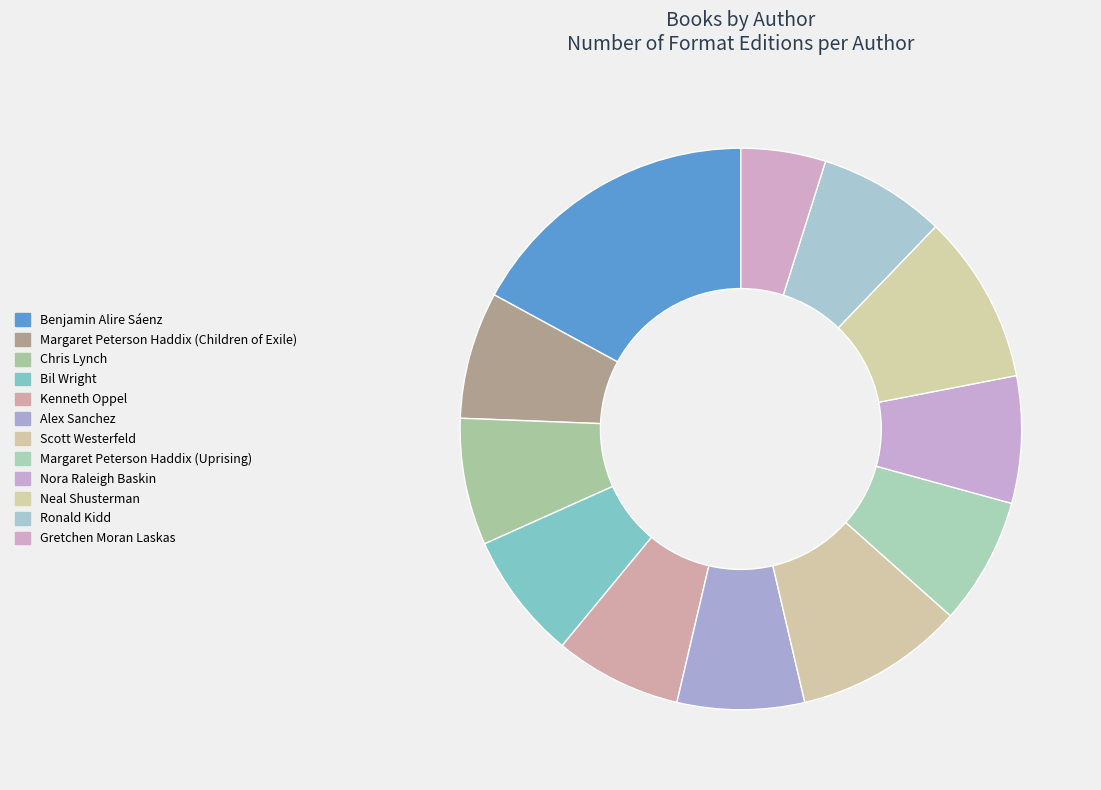

How many slices are in this pie chart?

12